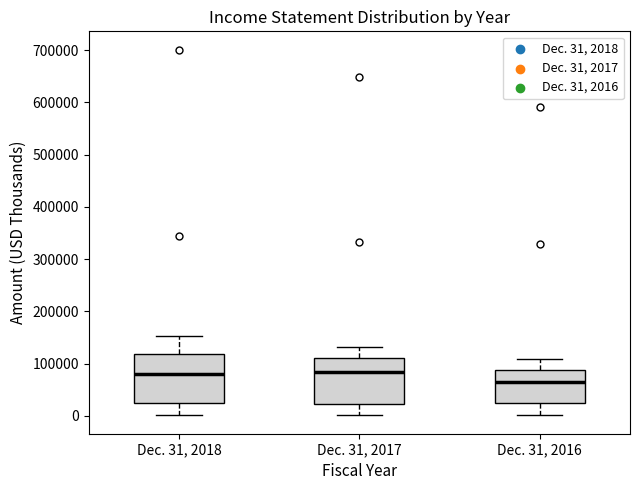

Reading left to right, transcribe this box plot: for each box, give where its median line is, the range the box spans, and where its two whiskers end, as read against the y-axis. The values are not printed on the chart, so give them approximately, as read against the axis.

Dec. 31, 2018: median 80000, box 30000 to 120000, whiskers 0 to 150000
Dec. 31, 2017: median 80000, box 20000 to 110000, whiskers 0 to 130000
Dec. 31, 2016: median 60000, box 30000 to 90000, whiskers 0 to 110000